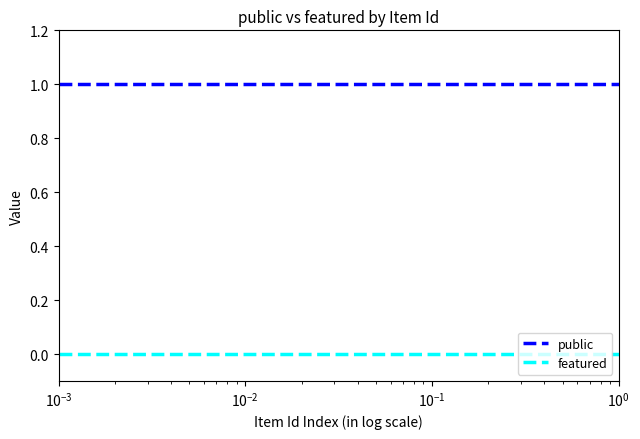

List the series in order of their peak value, lowest first.

featured, public